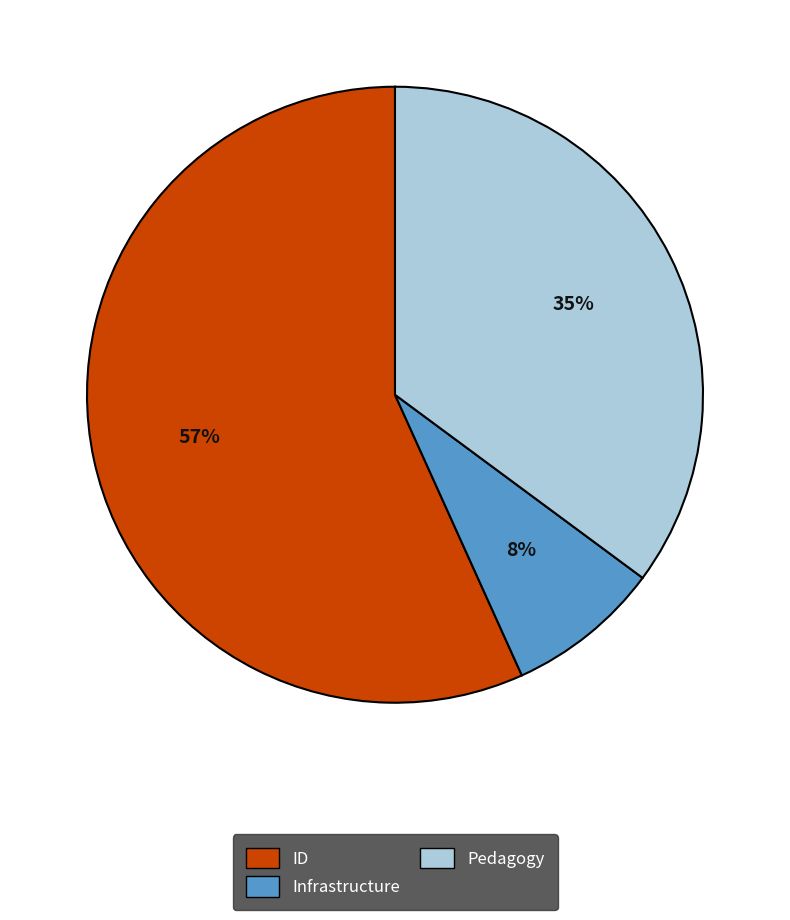

Which has a higher value, Infrastructure or ID?

ID